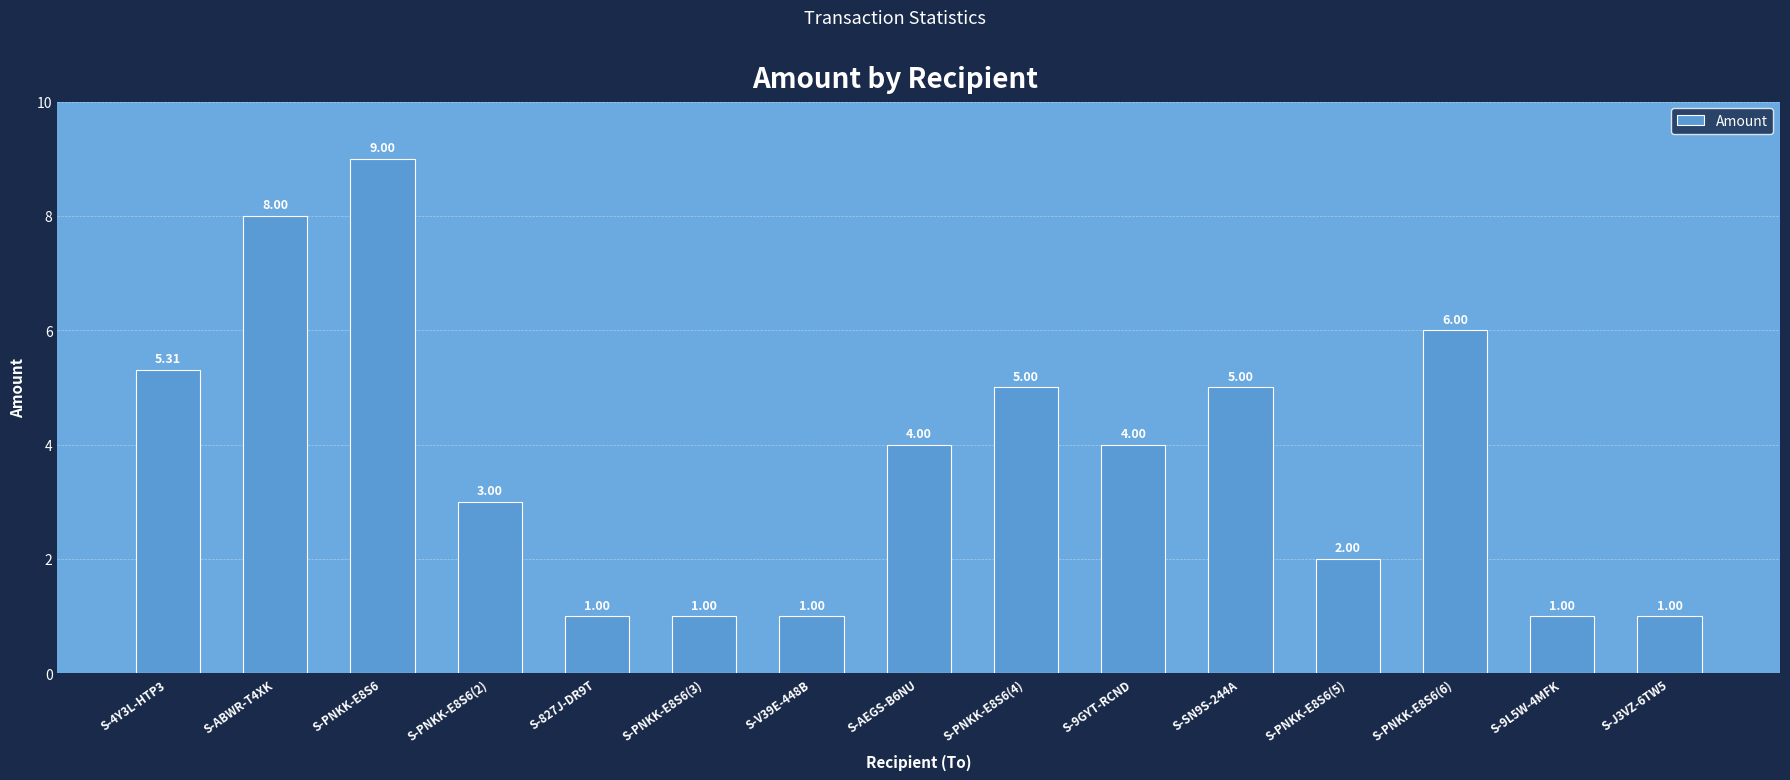

Reading left to right, what are all the values shown in this chart?

S-4Y3L-HTP3=5.3	S-ABWR-T4XK=8.0	S-PNKK-E8S6=9.0	S-PNKK-E8S6(2)=3.0	S-827J-DR9T=1.0	S-PNKK-E8S6(3)=1.0	S-V39E-448B=1.0	S-AEGS-B6NU=4.0	S-PNKK-E8S6(4)=5.0	S-9GYT-RCND=4.0	S-SN9S-244A=5.0	S-PNKK-E8S6(5)=2.0	S-PNKK-E8S6(6)=6.0	S-9L5W-4MFK=1.0	S-J3VZ-6TW5=1.0